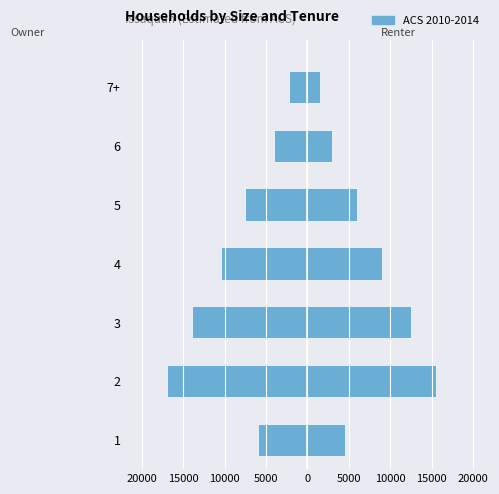

Count the number of categories in the chart.

7